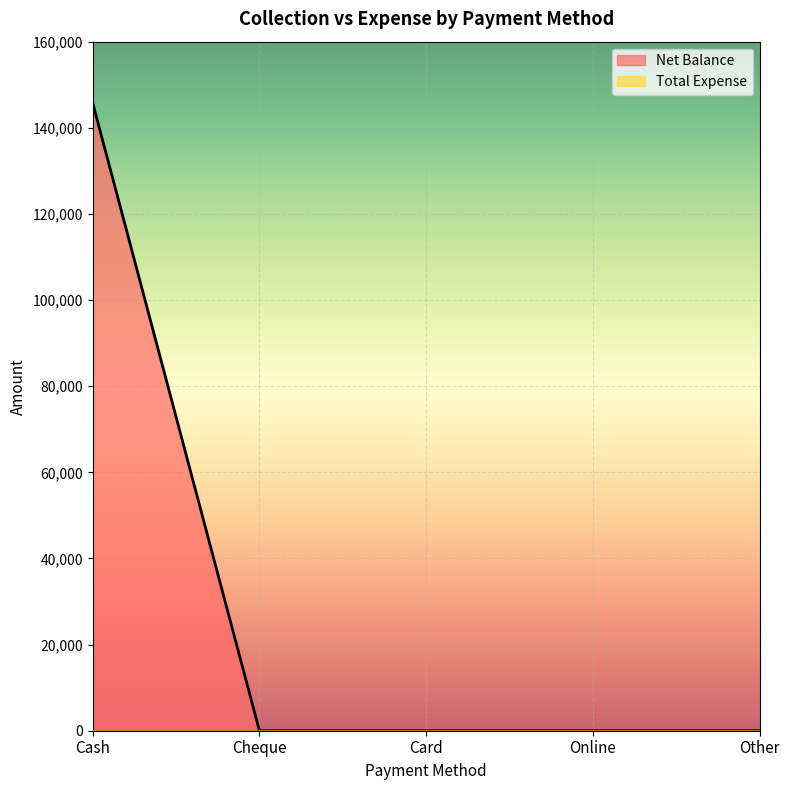

What is the change in value from Cash to Card?

-145791